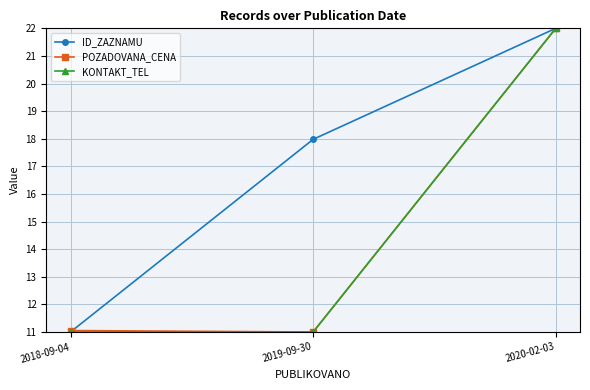

Does the chart display data point markers on the line(s)?

Yes